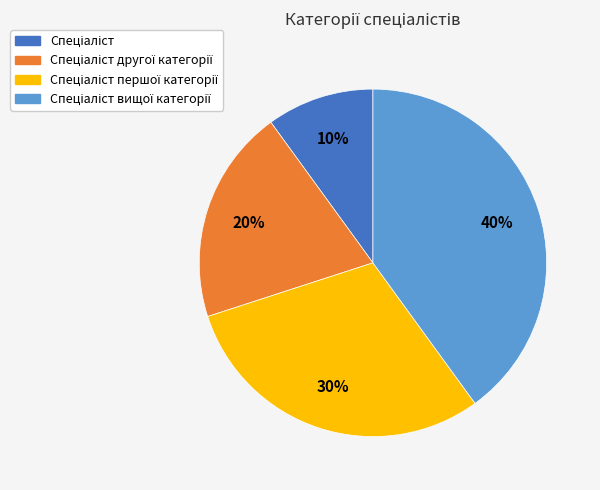

How many slices are in this pie chart?

4